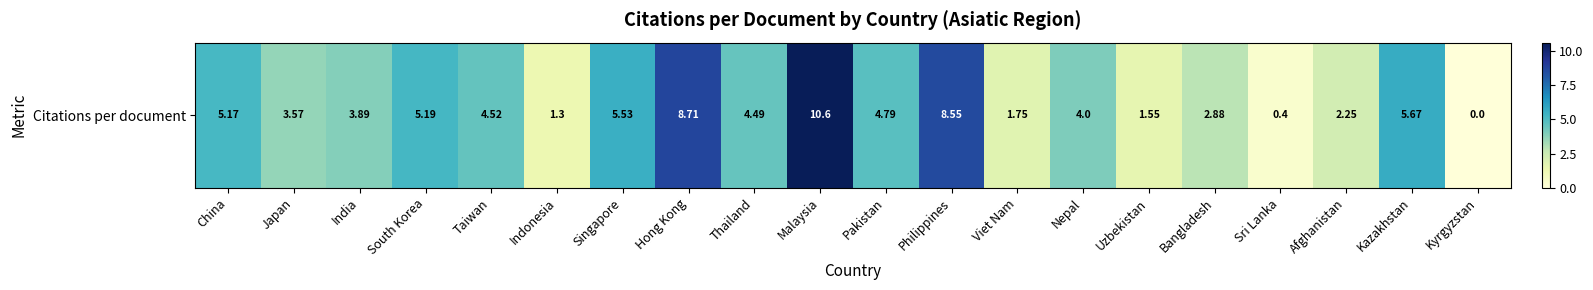

At which label is the value closest to 5?

China